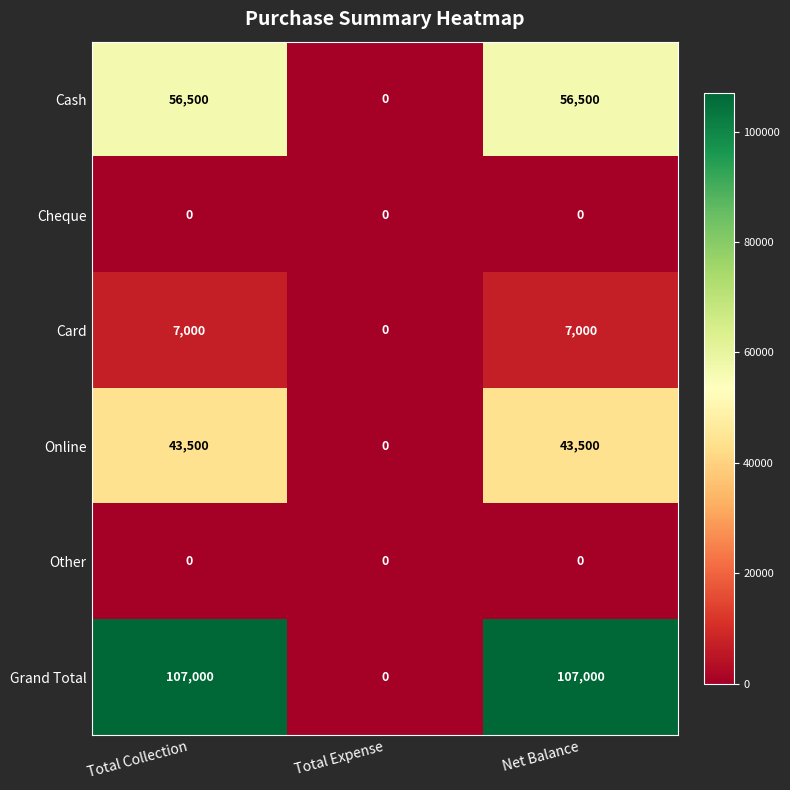

Reading left to right, transcribe all the data shown in this chart.

Cash: Total Collection=56500	Total Expense=0	Net Balance=56500
Cheque: Total Collection=0	Total Expense=0	Net Balance=0
Card: Total Collection=7000	Total Expense=0	Net Balance=7000
Online: Total Collection=43500	Total Expense=0	Net Balance=43500
Other: Total Collection=0	Total Expense=0	Net Balance=0
Grand Total: Total Collection=107000	Total Expense=0	Net Balance=107000